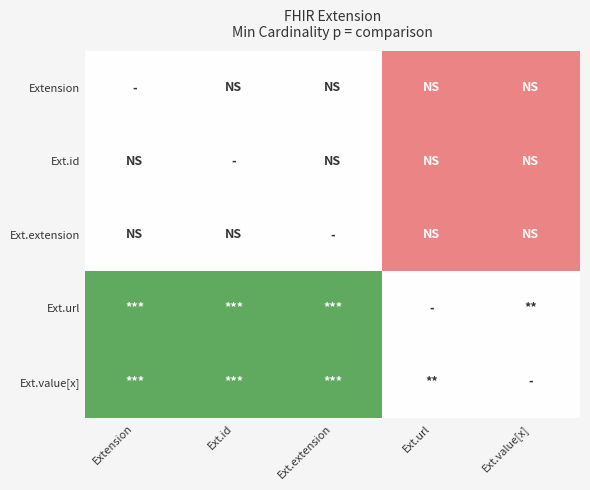

What is the smallest value displayed?

-1